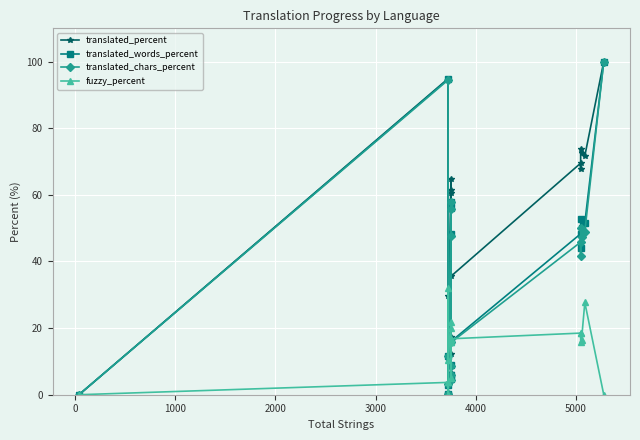

What is the maximum value for translated_percent?

100.0